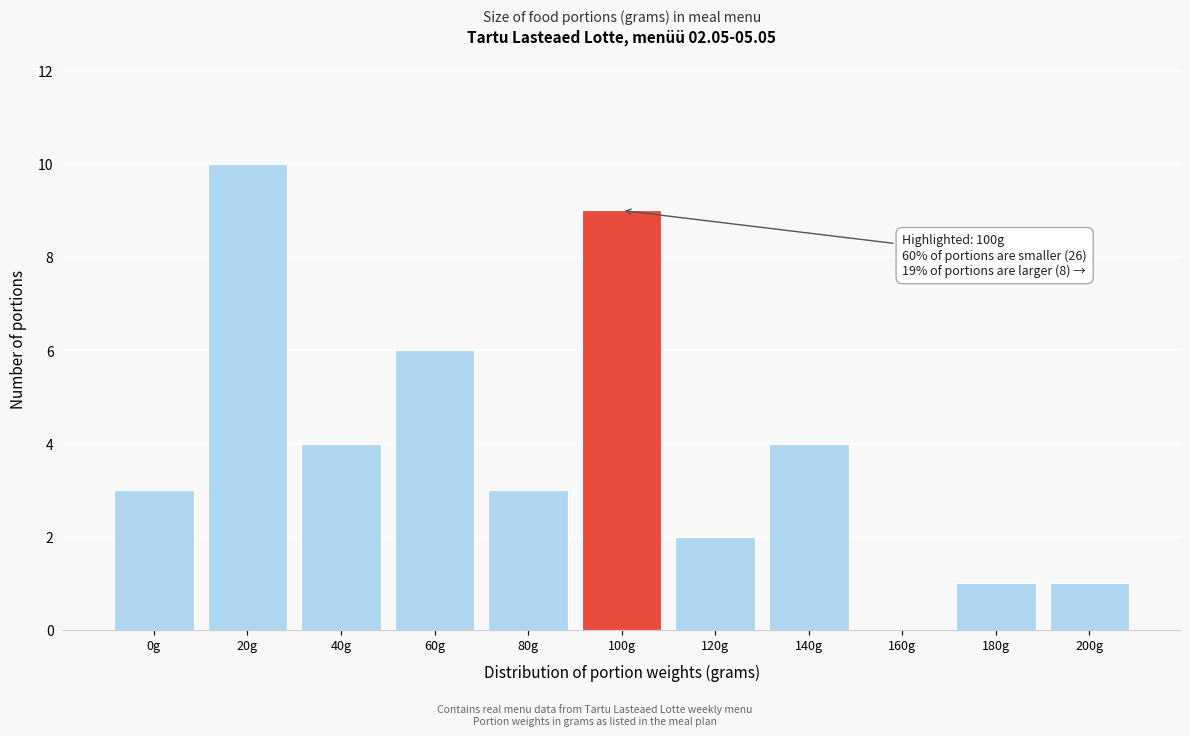

Reading left to right, transcribe all the data shown in this chart.

0g=3	20g=10	40g=4	60g=6	80g=3	100g=9	120g=2	140g=4	160g=0	180g=1	200g=1